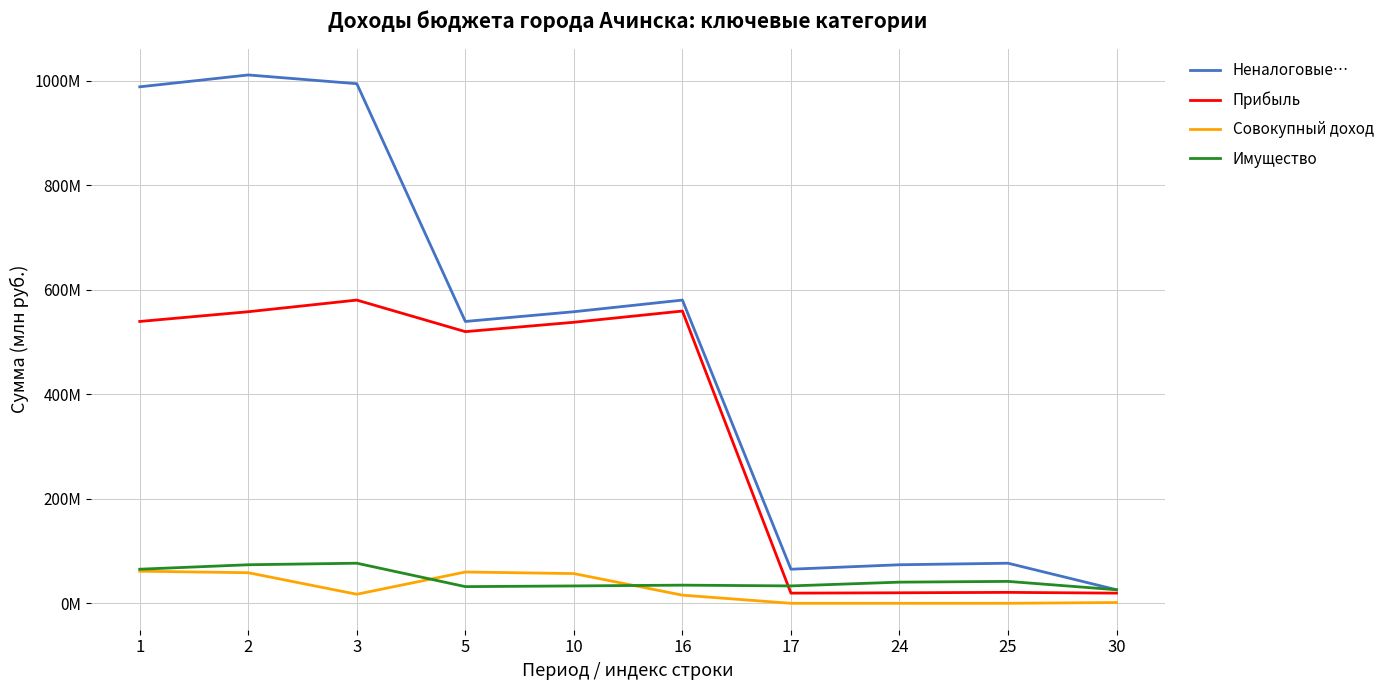

True or false: Прибыль and Совокупный доход cross at least once.

False